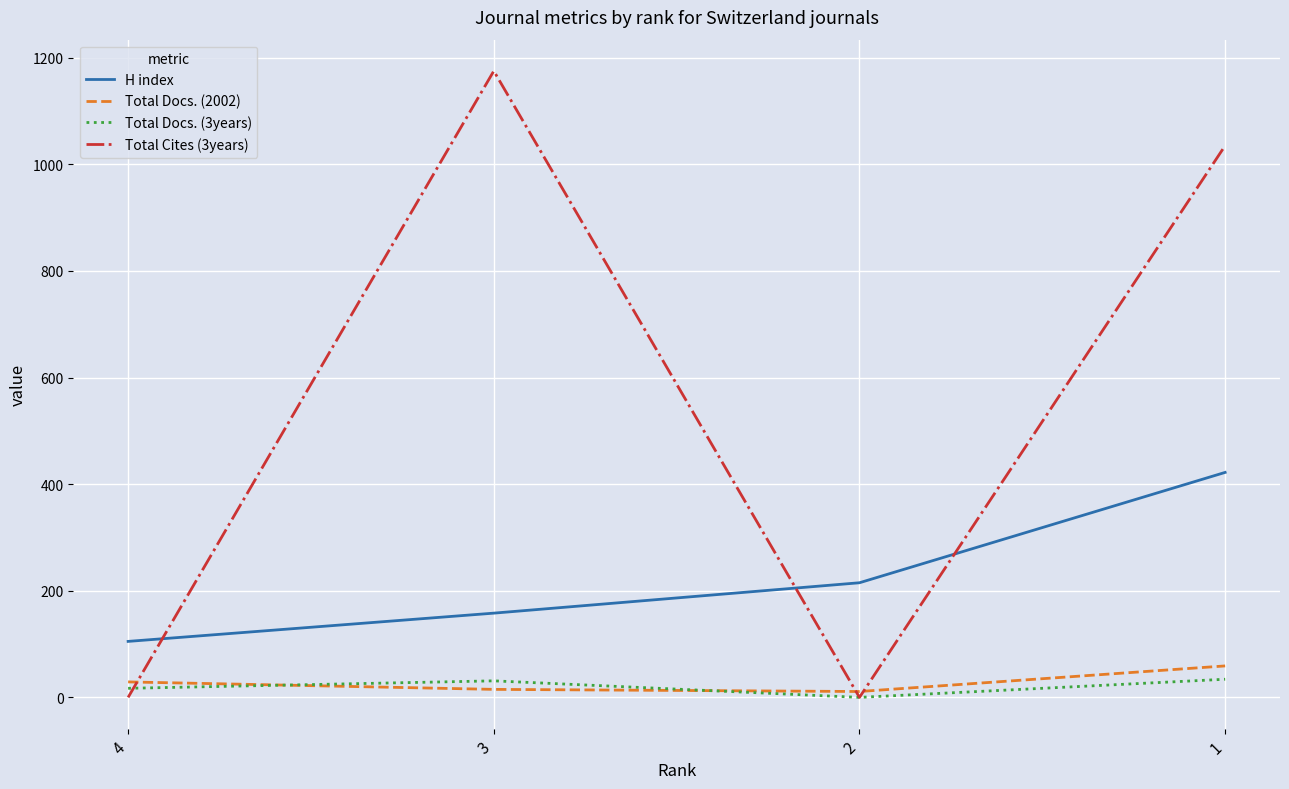

Which series has the widest spread of values?

Total Cites (3years)